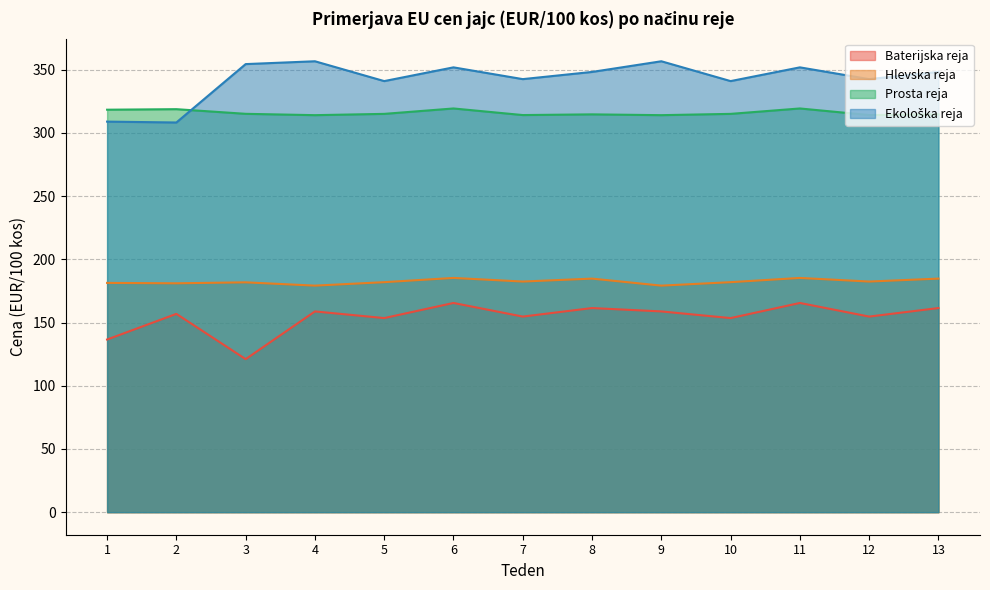

At which category does Hlevska reja reach its first local valley?

2